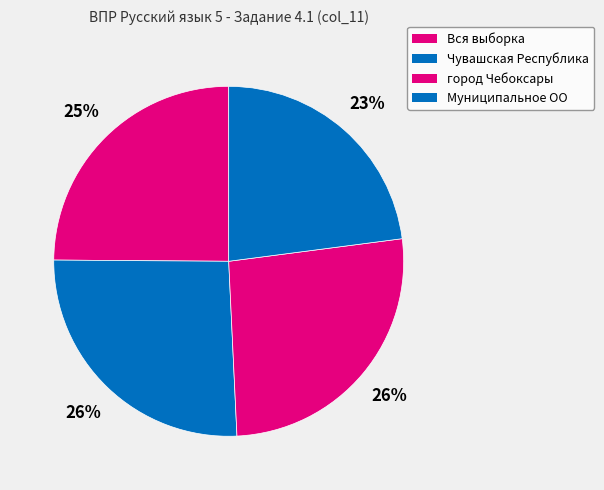

How many segments does this pie chart have?

4